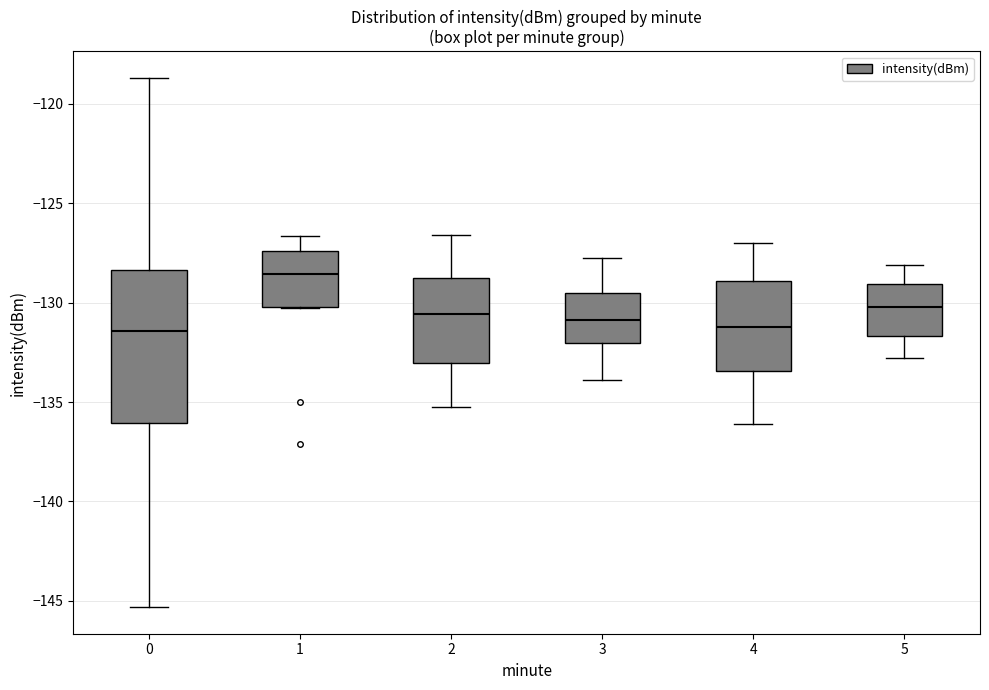

Which box's median line is the highest?

1